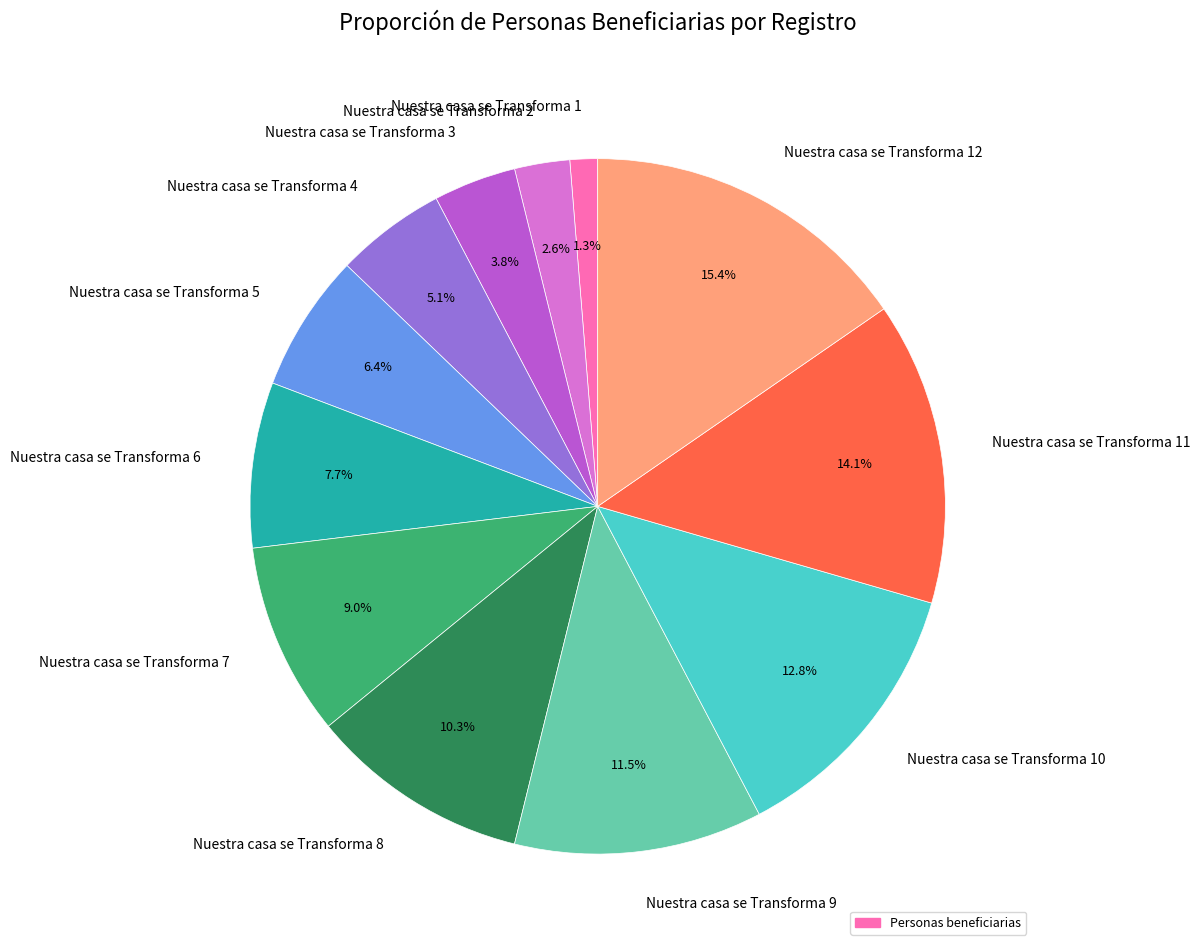

Rank the categories by value from highest to lowest.

Nuestra casa se Transforma 12, Nuestra casa se Transforma 11, Nuestra casa se Transforma 10, Nuestra casa se Transforma 9, Nuestra casa se Transforma 8, Nuestra casa se Transforma 7, Nuestra casa se Transforma 6, Nuestra casa se Transforma 5, Nuestra casa se Transforma 4, Nuestra casa se Transforma 3, Nuestra casa se Transforma 2, Nuestra casa se Transforma 1